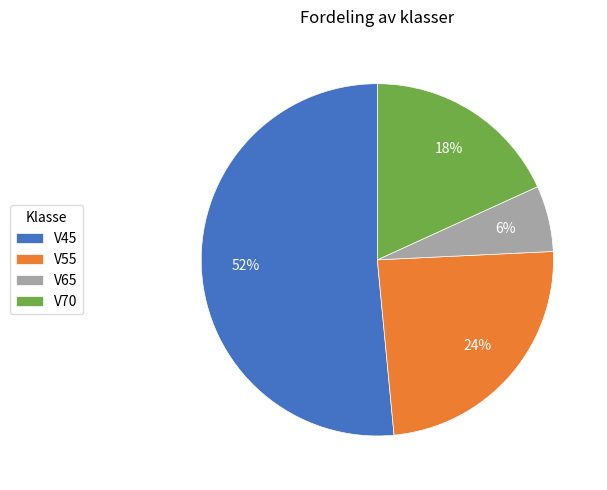

Is the sum of V45 and V65 greater than half?

Yes